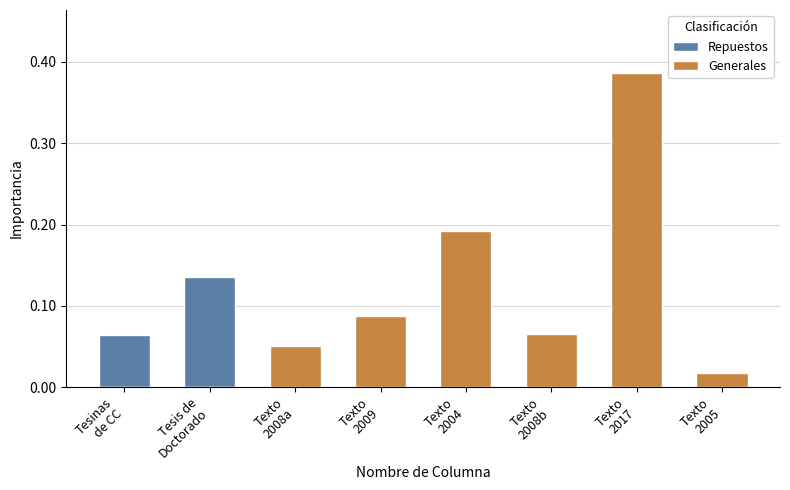

How many values in Repuestos are above zero?

2